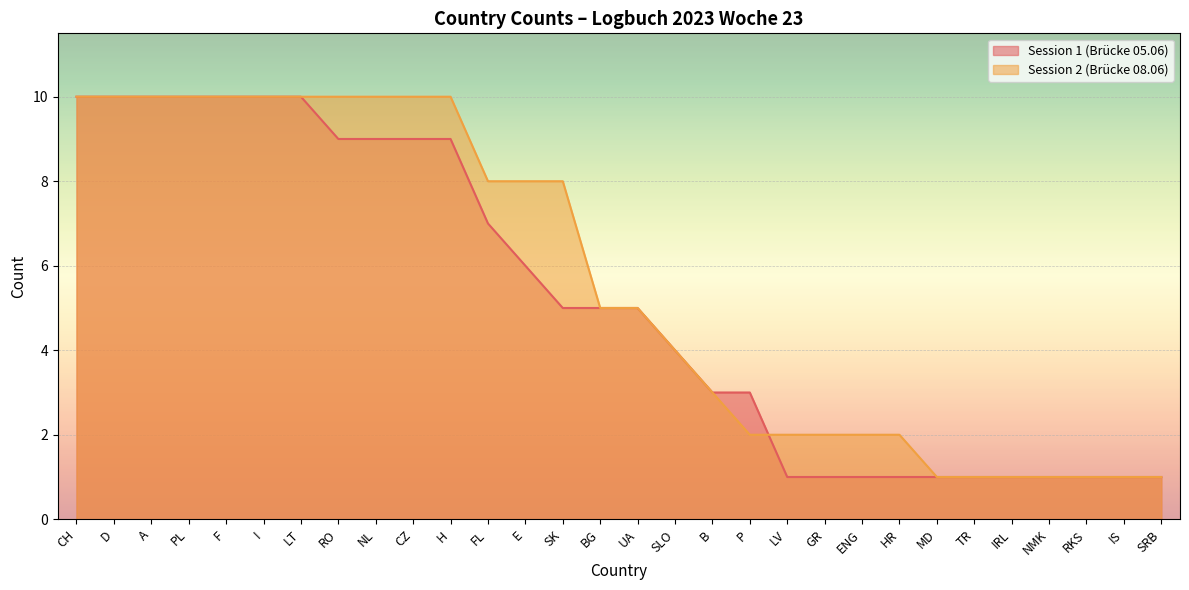

What position from the left is PL?

4